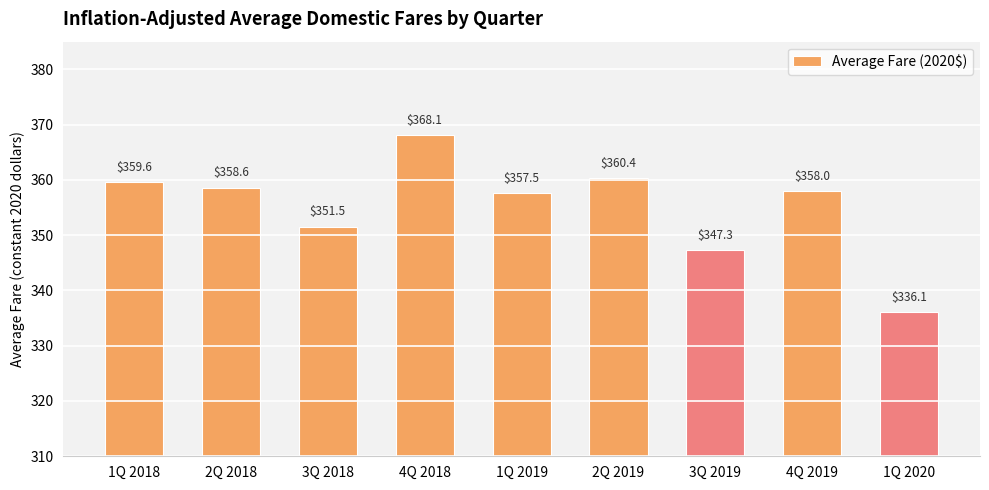

Reading right to left, what are all the values shown in this chart?

1Q 2020=336.1	4Q 2019=358.0	3Q 2019=347.3	2Q 2019=360.4	1Q 2019=357.5	4Q 2018=368.1	3Q 2018=351.5	2Q 2018=358.6	1Q 2018=359.6